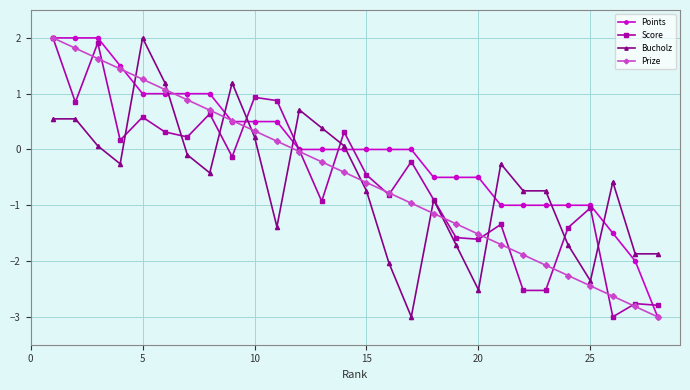

What is the highest value of the Score series?

2.0